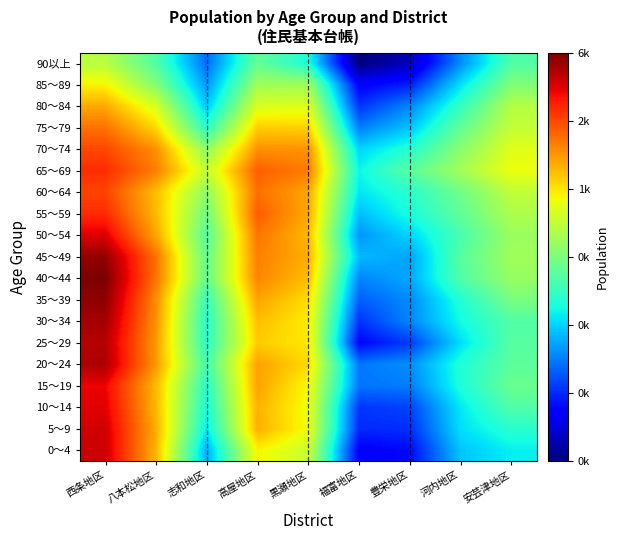

What is the difference between the highest and lowest values at 安芸津地区?

1.5